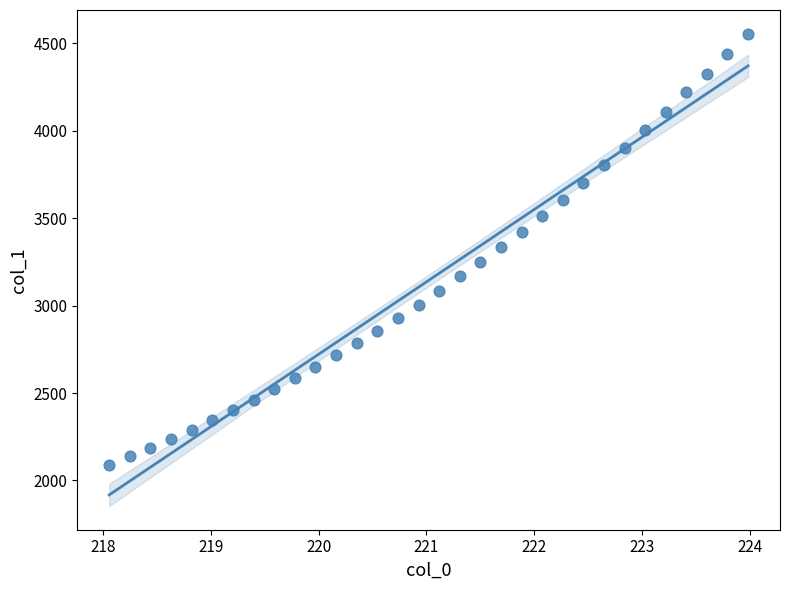

What is the range of Y values (max minus min)?

2466.6